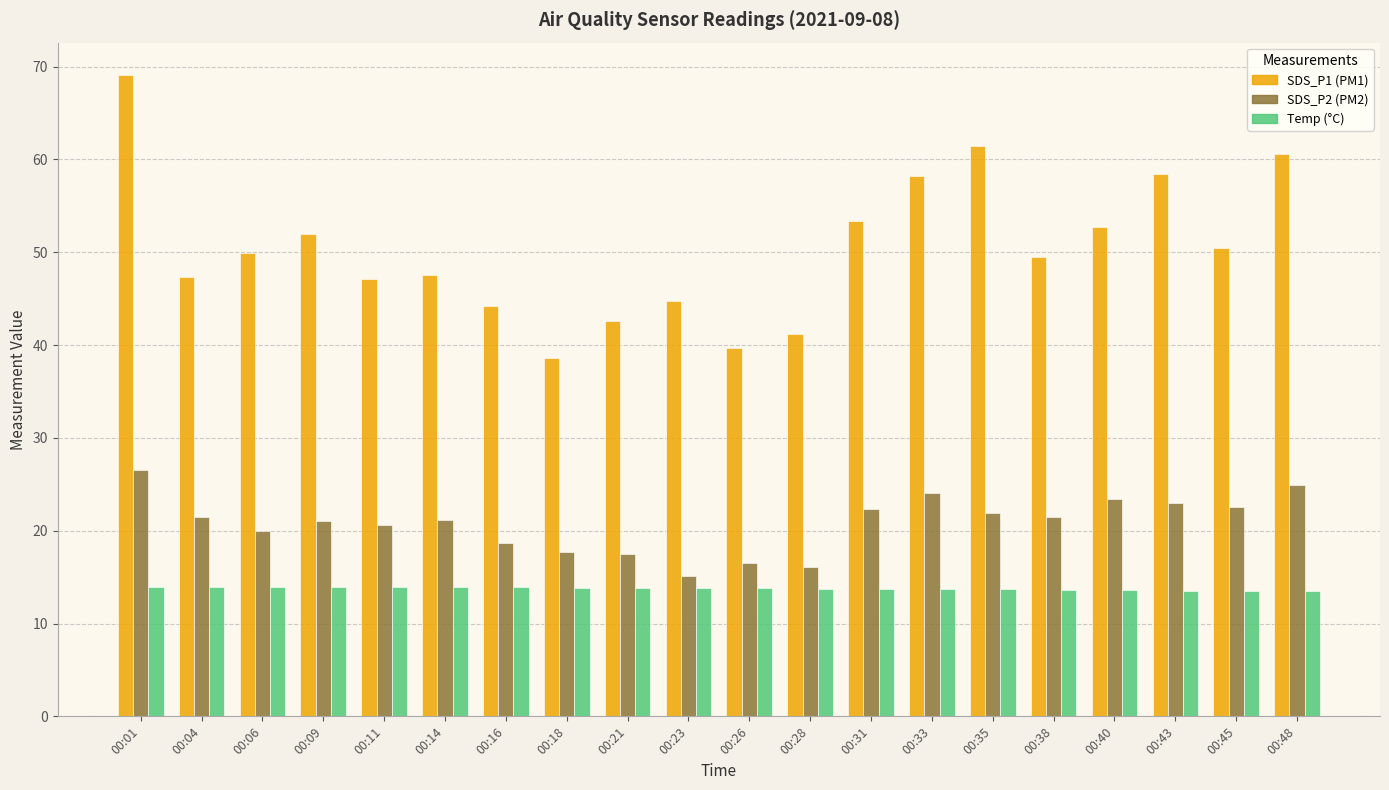

How many series are shown in this chart?

3